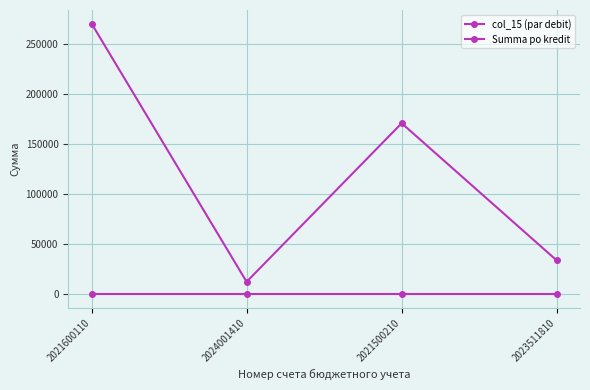

In Summa po kredit, how many points are higher than both neighbors (excluding endpoints)?

1